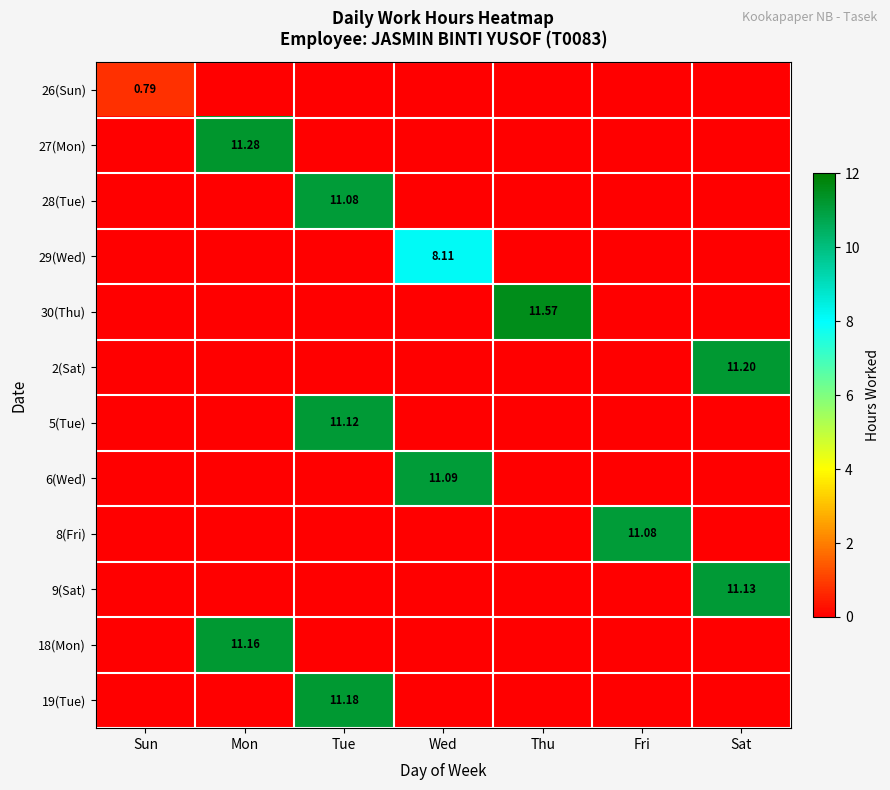

Which series changed the most between Mon and Tue?

27(Mon)